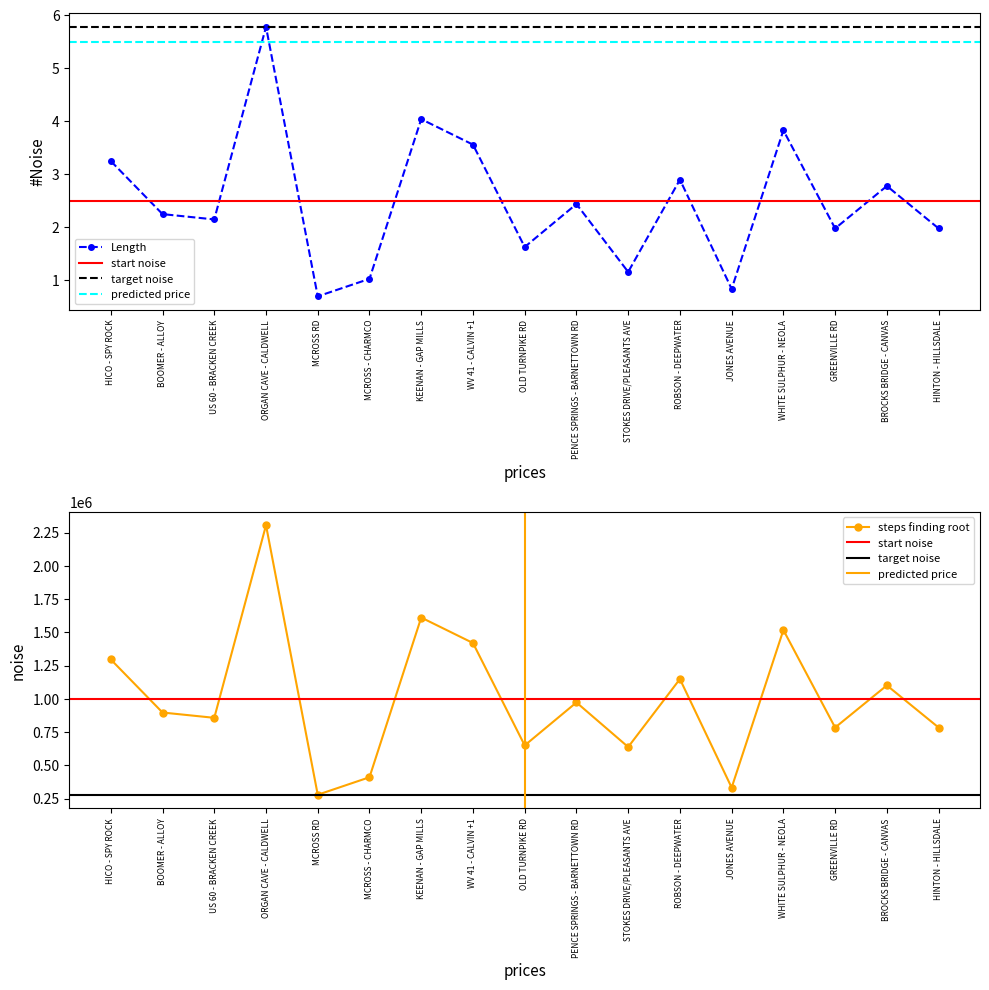

At which label does Cost Estimate reach its minimum?

MCROSS RD